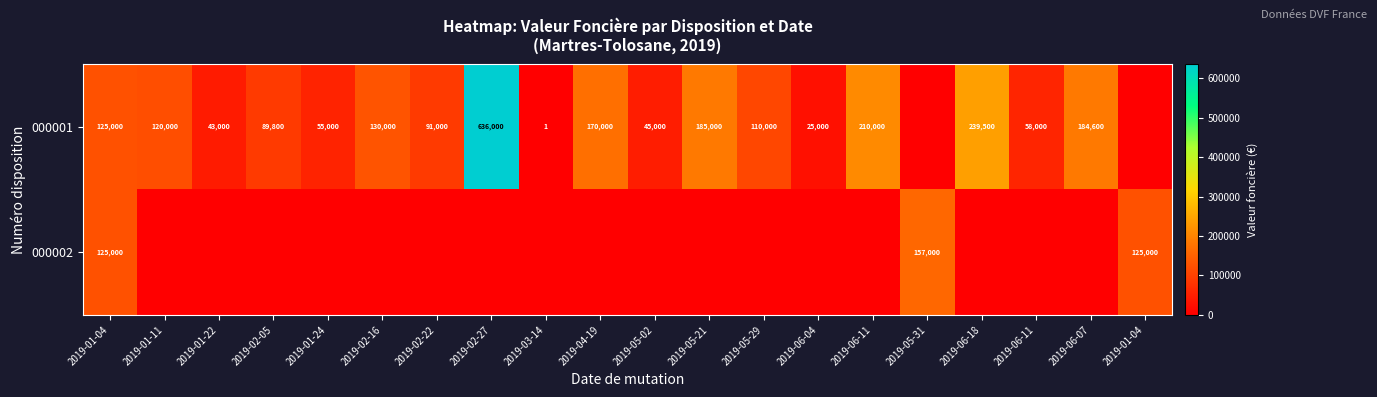

The value of row_1 at 2019-01-04 is 125000. True or false?

True